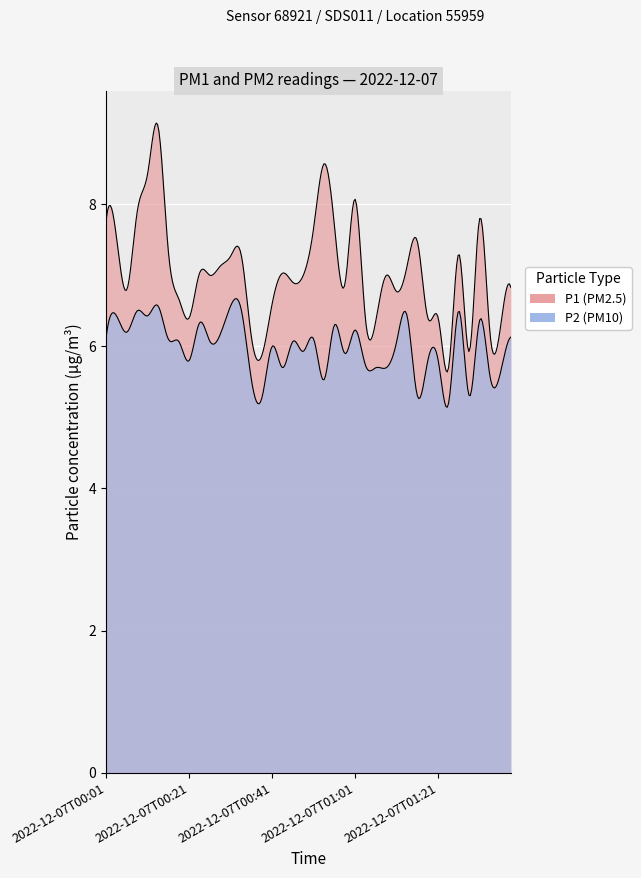

True or false: P1 has a value of 7.5 at 2022-12-07T00:04.

True